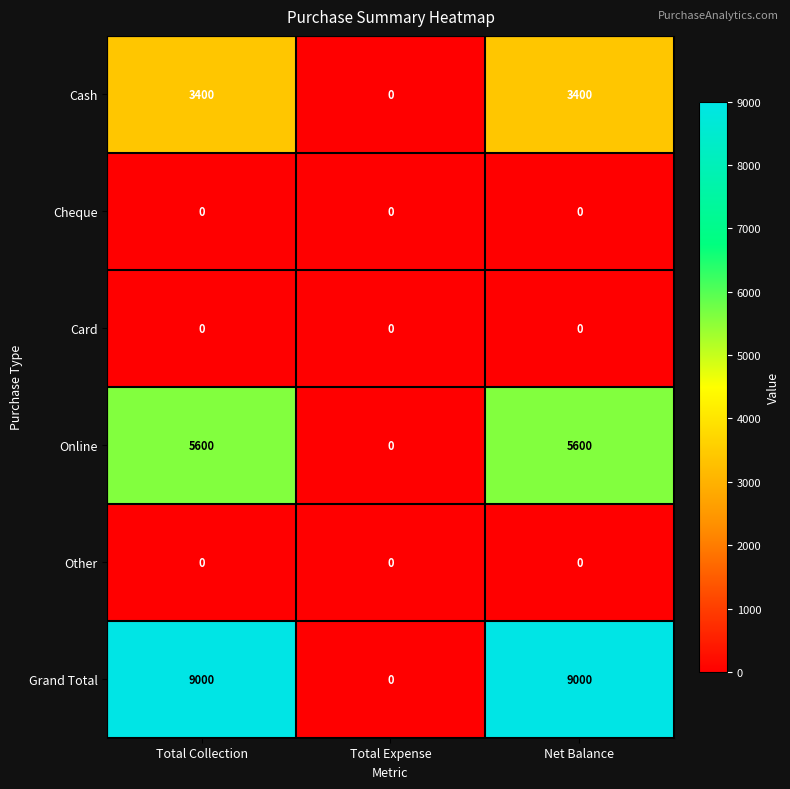

Reading left to right, list all the values displayed in this chart.

Cash: 3400	0	3400
Cheque: 0	0	0
Card: 0	0	0
Online: 5600	0	5600
Other: 0	0	0
Grand Total: 9000	0	9000